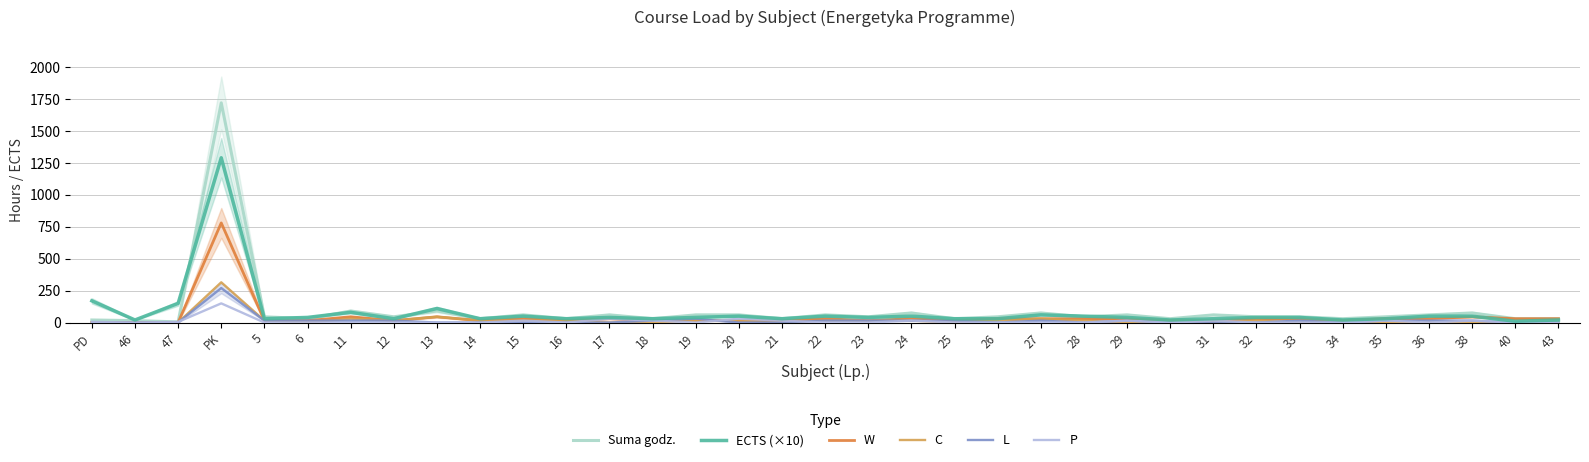

What is the spread (max minus min) of values at 21?

30